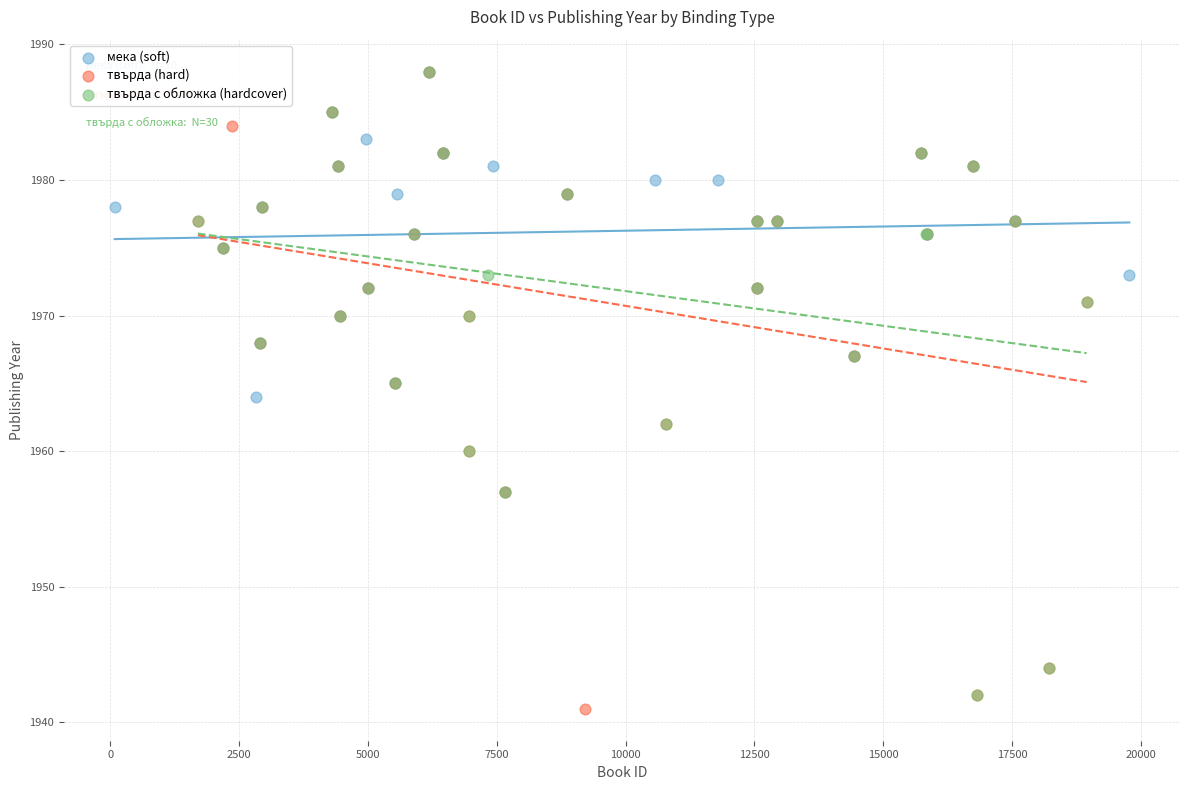

Which series has the widest spread of Y values?

твърда (hard)